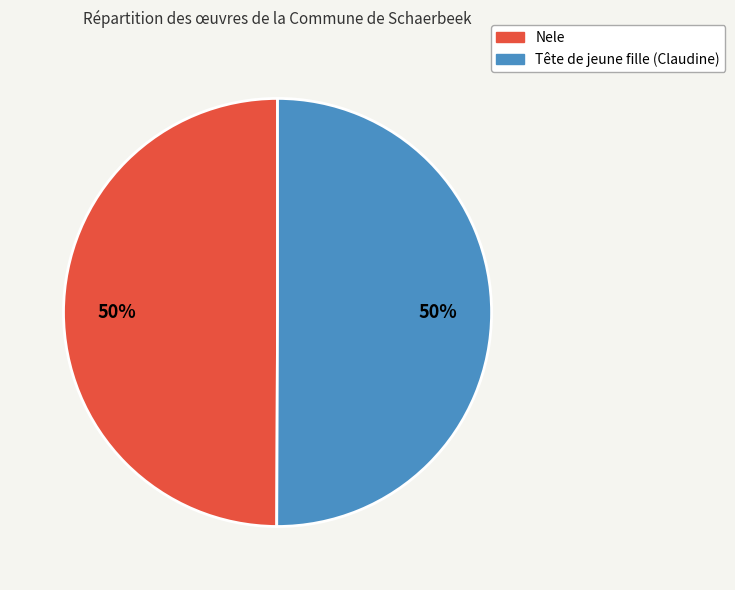

The Tête de jeune fille (Claudine) slice represents 44% of the pie. True or false?

False